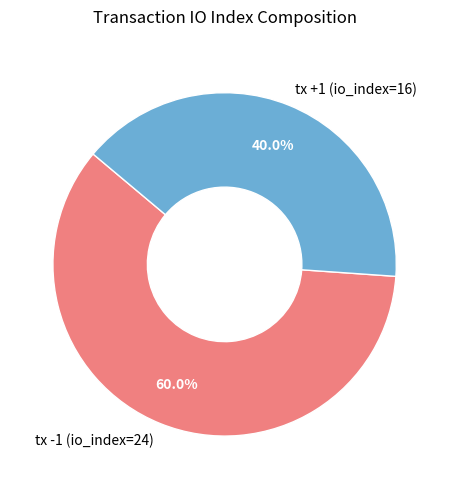

Is there a majority slice in this chart?

Yes